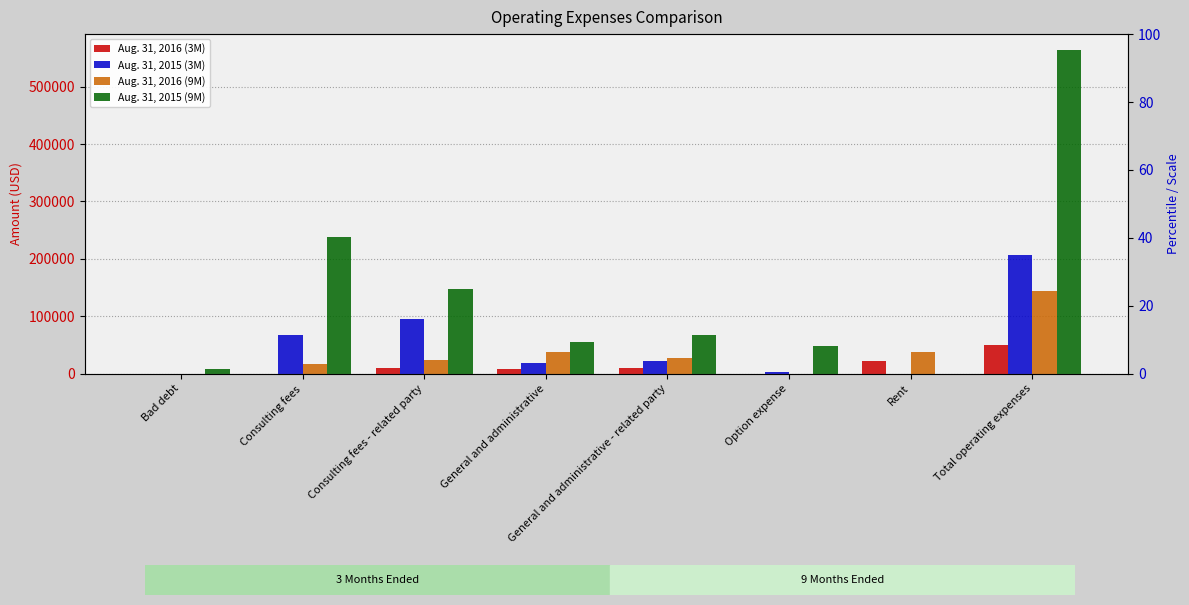

Which category has the highest value in the Aug. 31, 2015 (3M) series?

Total operating expenses